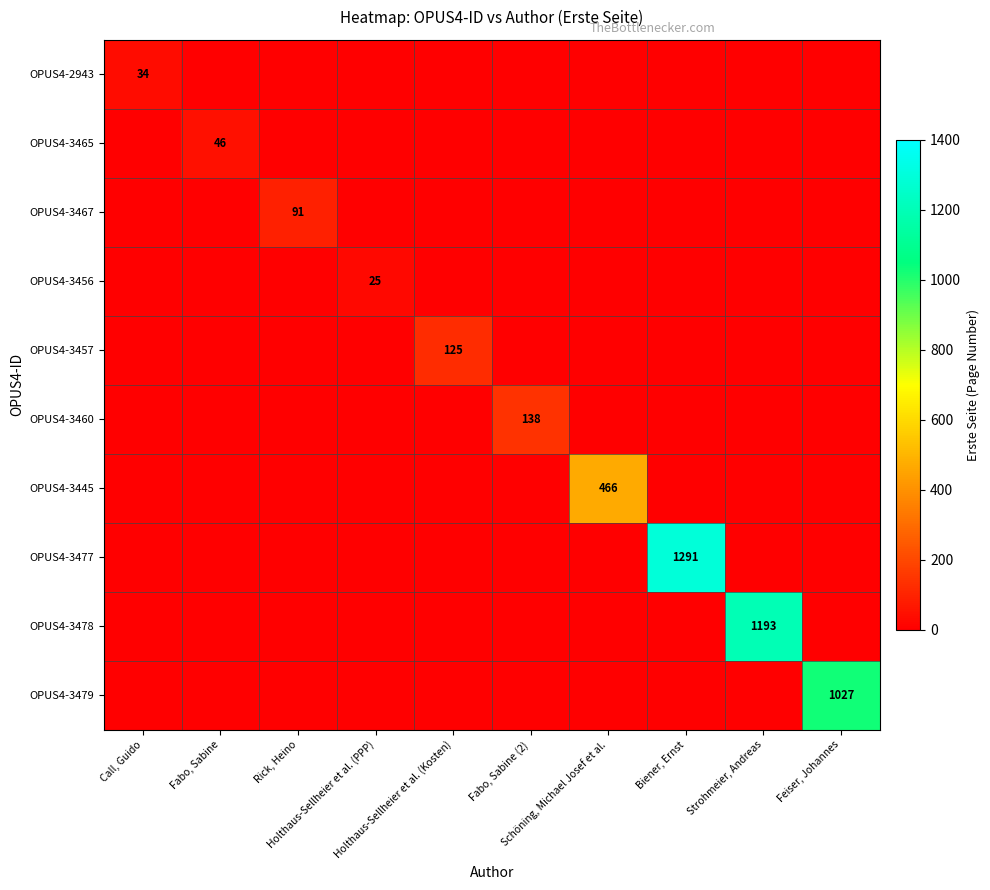

What is the difference between the highest and lowest values at Holthaus-Sellheier et al. (PPP)?

25